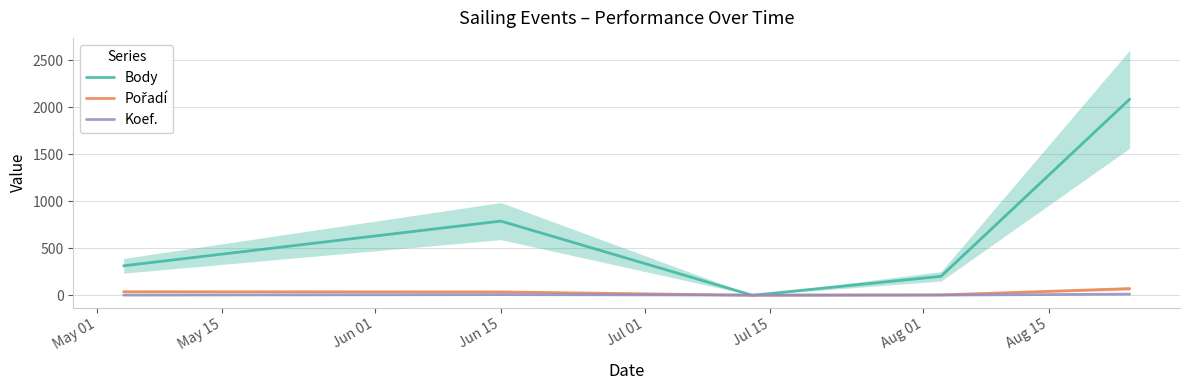

Is it true that Body equals 843 at Jul 01?

False